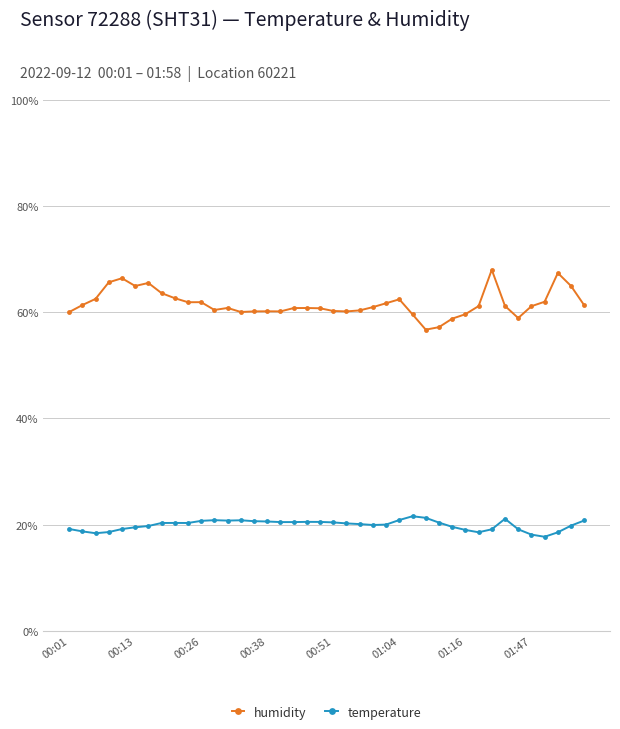

Which series has the largest range (max minus min)?

humidity